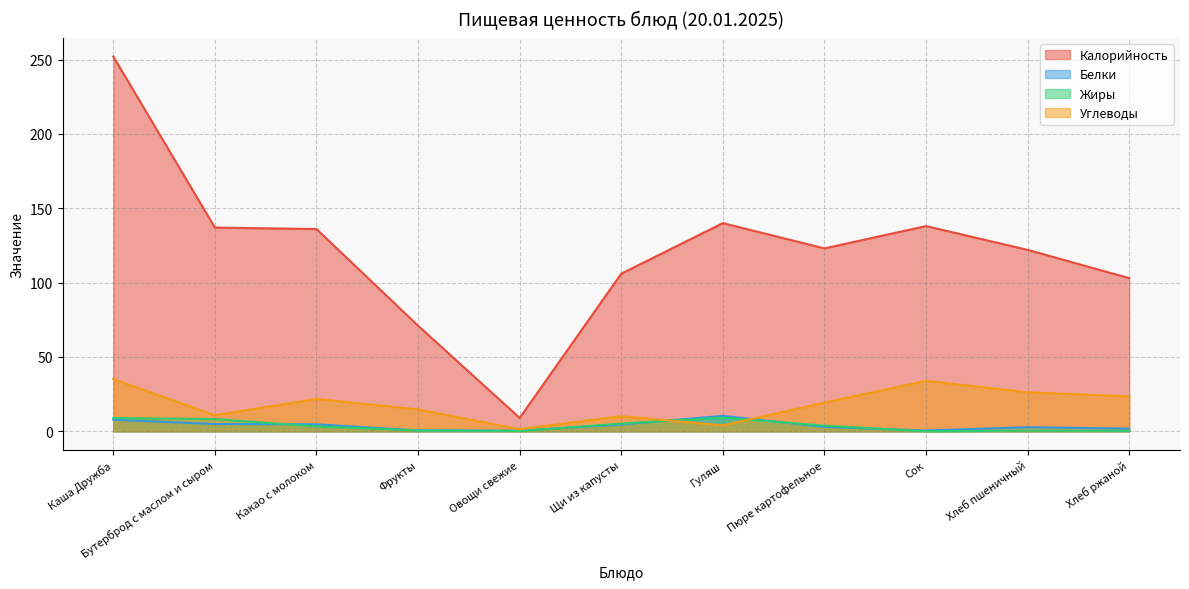

What is the difference between the maximum and second lowest values in the Белки series?

9.9